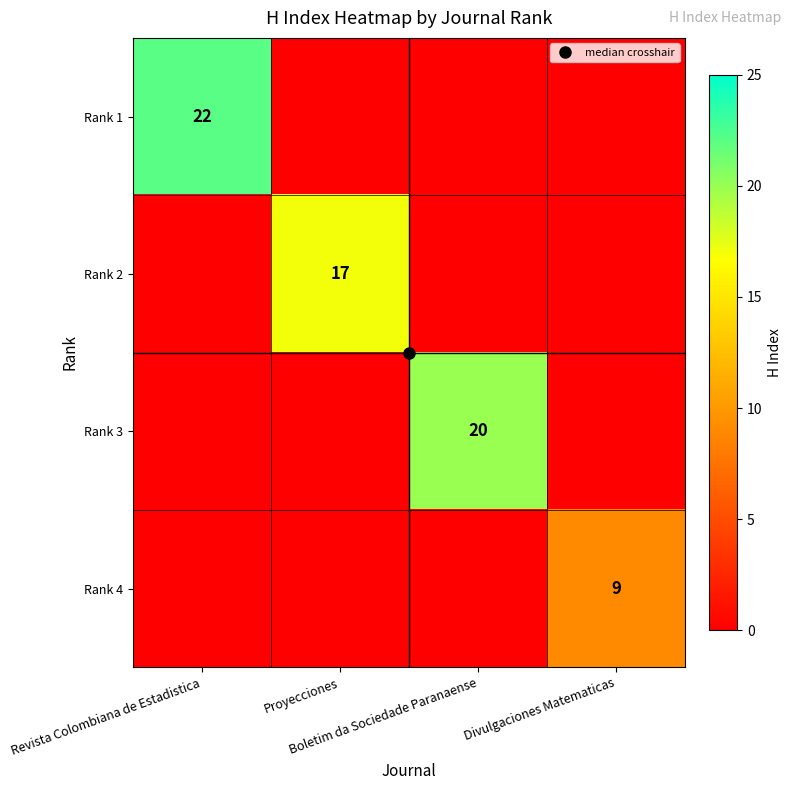

Count the number of categories in the chart.

4